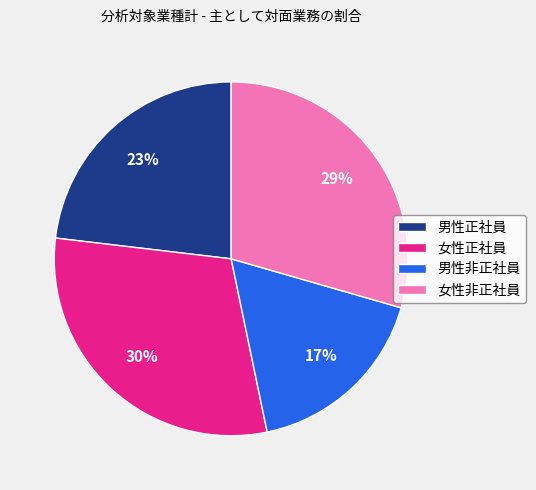

To the nearest percent, what percentage of the pie is 男性非正社員?

17%